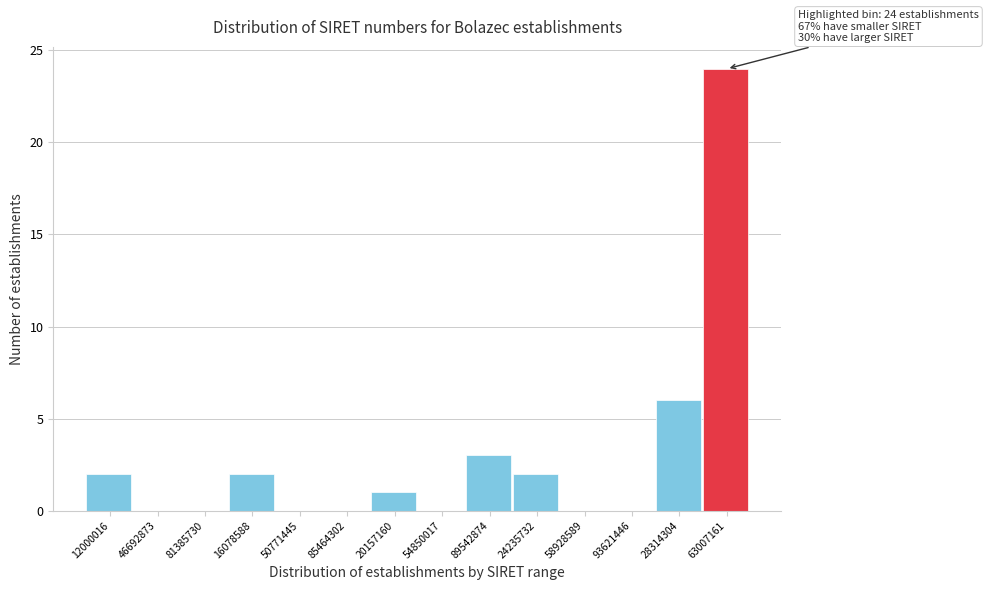

Reading right to left, transcribe all the data shown in this chart.

63007161=24	28314304=6	93621446=0	58928589=0	24235732=2	89542874=3	54850017=0	20157160=1	85464302=0	50771445=0	16078588=2	81385730=0	46692873=0	12000016=2